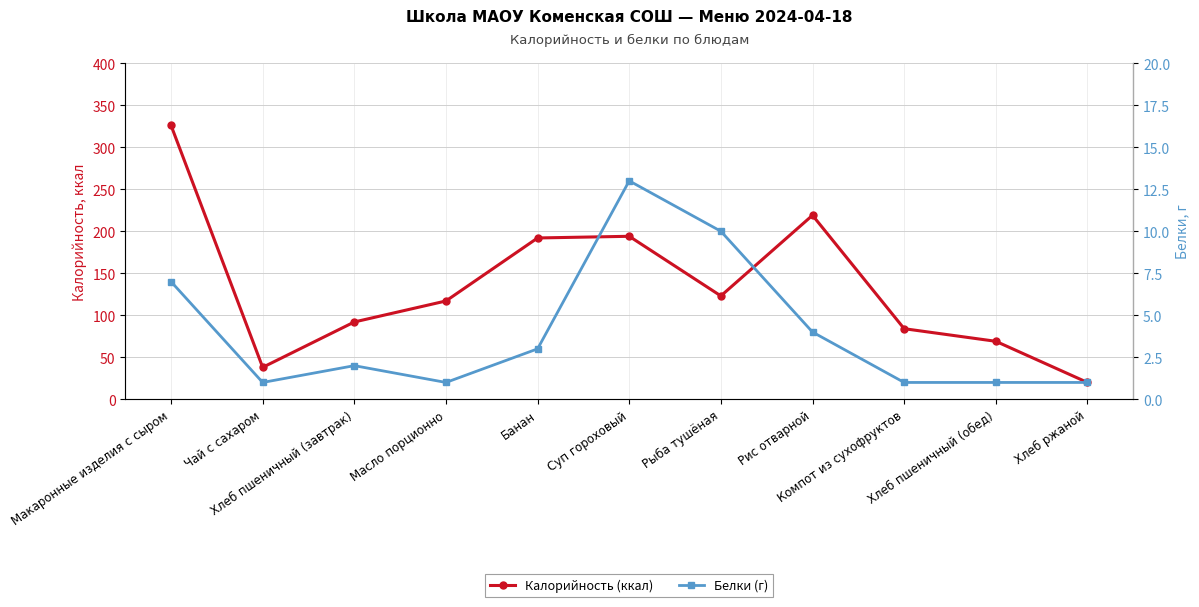

At which category does Калорийность (ккал) reach its first local valley?

Чай с сахаром